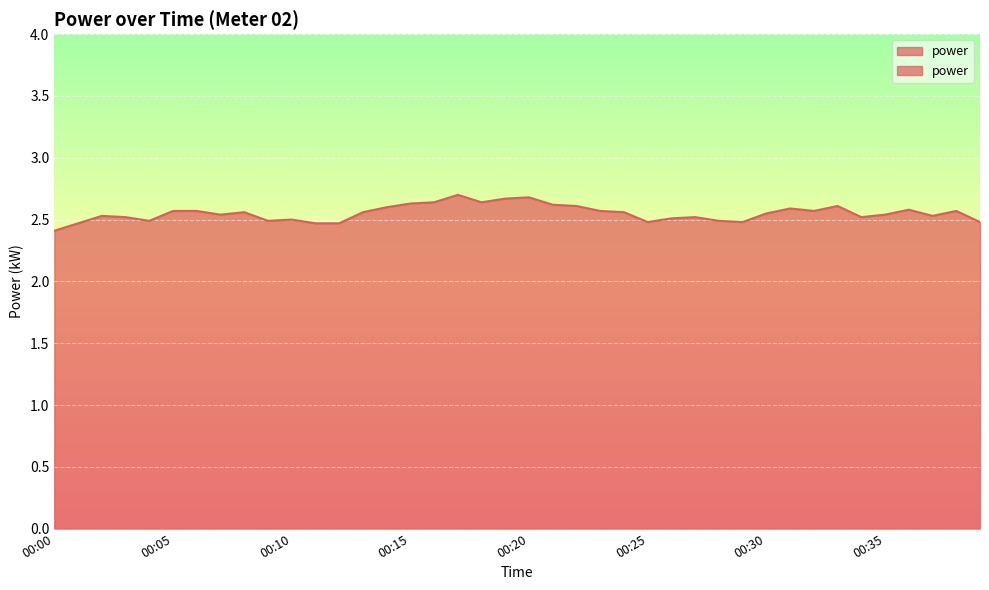

What is the change in value from 00:22 to 00:29?

-0.1